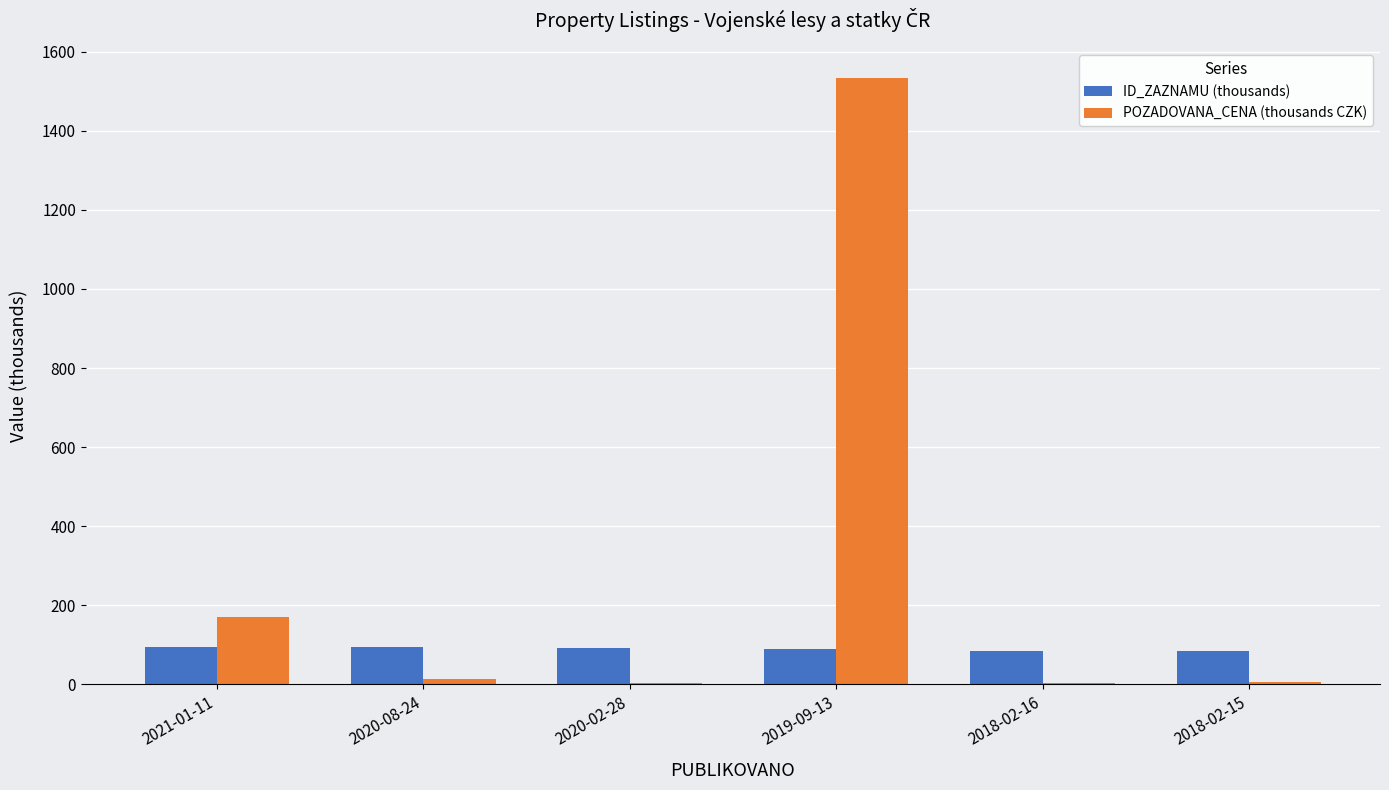

True or false: ID_ZAZNAMU (thousands) has a value of 89.2 at 2019-09-13.

True